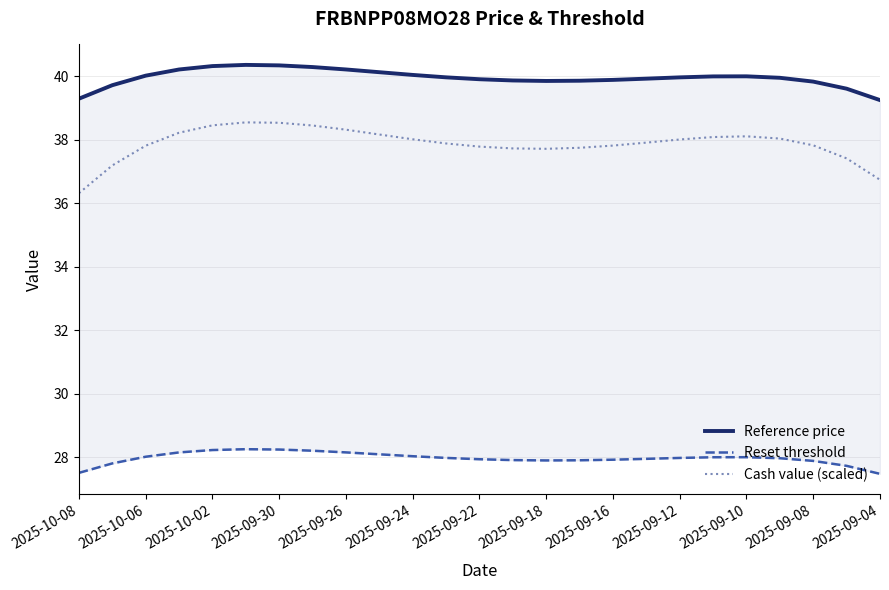

Reading left to right, what are all the values shown in this chart?

Reference price: 39.3	39.7	40.0	40.2	40.3	40.4	40.3	40.3	40.2	40.1	40.0	40.0	39.9	39.9	39.9	39.9	39.9	39.9	40.0	40.0	40.0	40.0	39.8	39.6	39.3
Reset threshold: 27.5	27.8	28.0	28.2	28.2	28.3	28.2	28.2	28.2	28.1	28.0	28.0	27.9	27.9	27.9	27.9	27.9	27.9	28.0	28.0	28.0	28.0	27.9	27.7	27.5
Cash value (scaled): 36.3	37.2	37.8	38.2	38.5	38.5	38.5	38.5	38.3	38.2	38.0	37.9	37.8	37.7	37.7	37.7	37.8	37.9	38.0	38.1	38.1	38.0	37.8	37.4	36.7